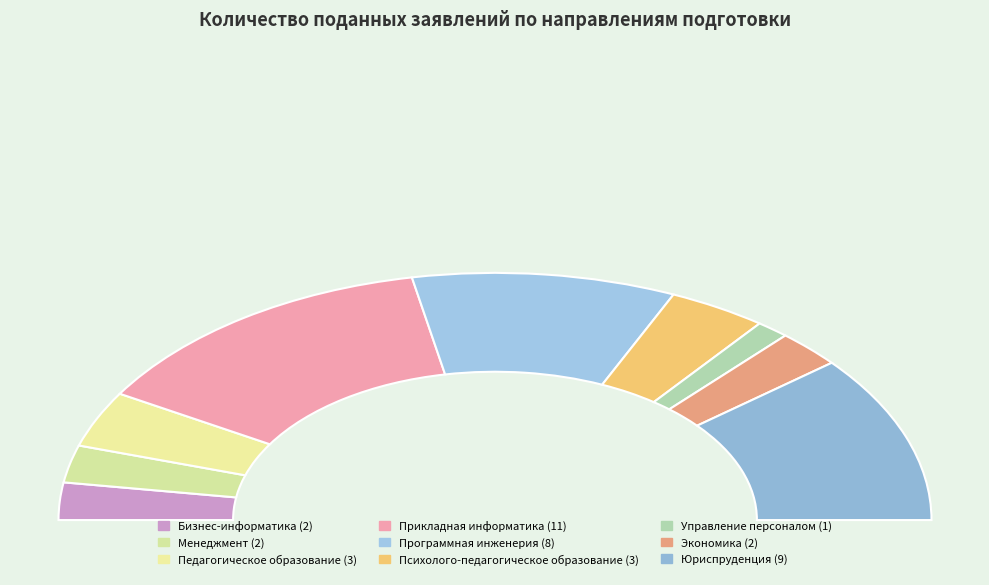

What is the total percentage of Юриспруденция and Управление персоналом?

24.4%